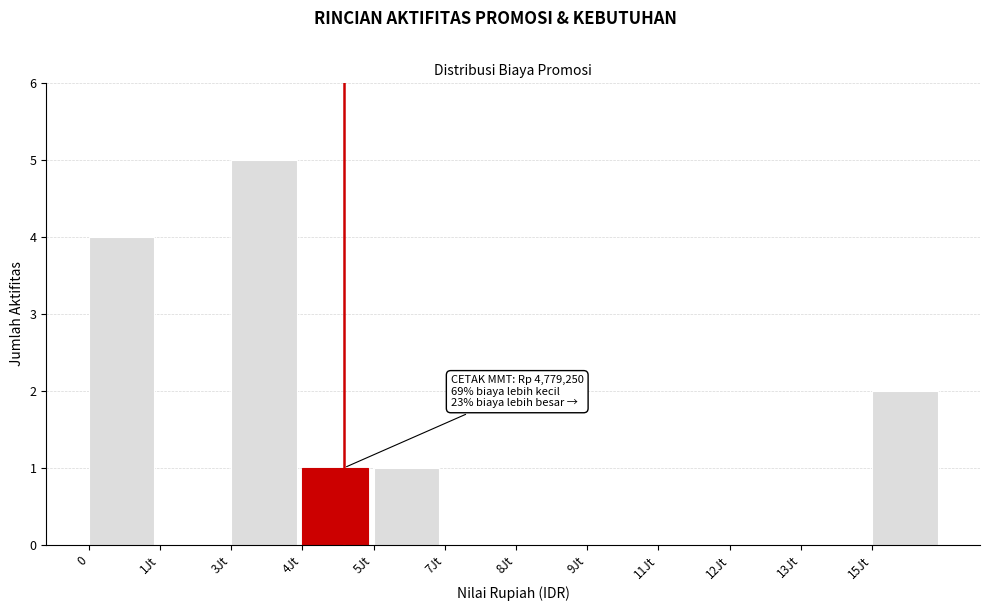

Reading right to left, what are all the values shown in this chart?

15Jt=2	13Jt=0	12Jt=0	11Jt=0	9Jt=0	8Jt=0	7Jt=0	5Jt=1	4Jt=1	3Jt=5	1Jt=0	0=4